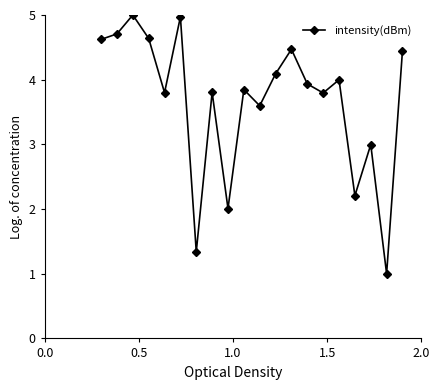

How many series are shown in this chart?

1